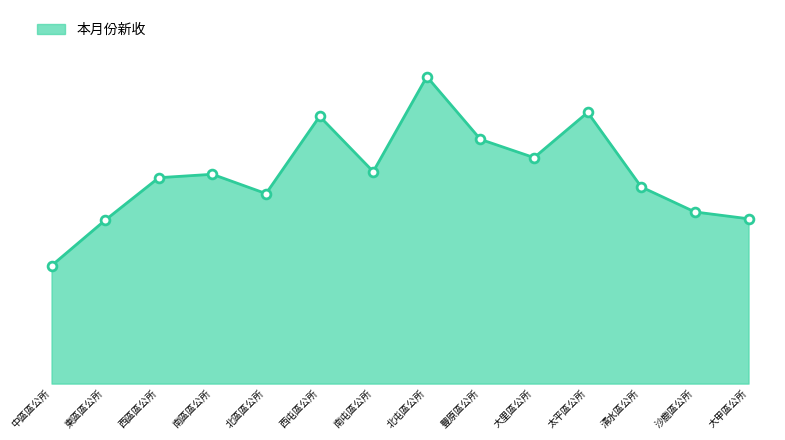

What is the change in value from 西屯區公所 to 大里區公所?

-387